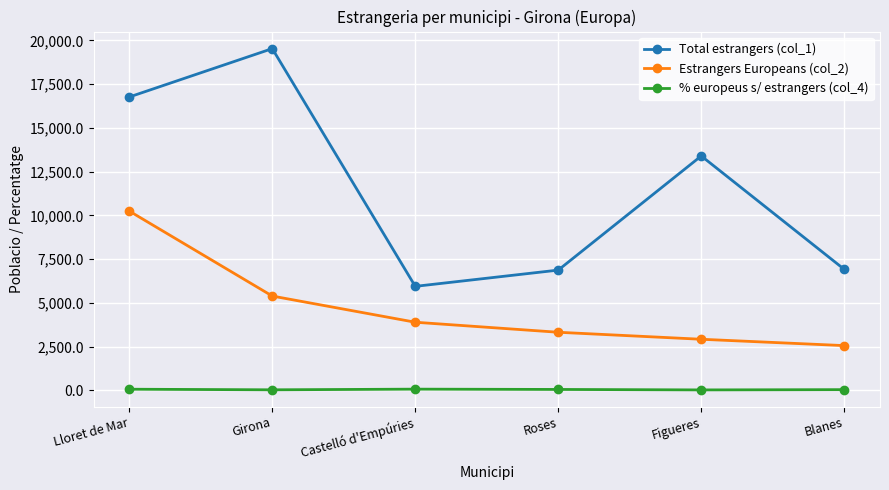

At which label does Total estrangers (col_1) reach its peak?

Girona